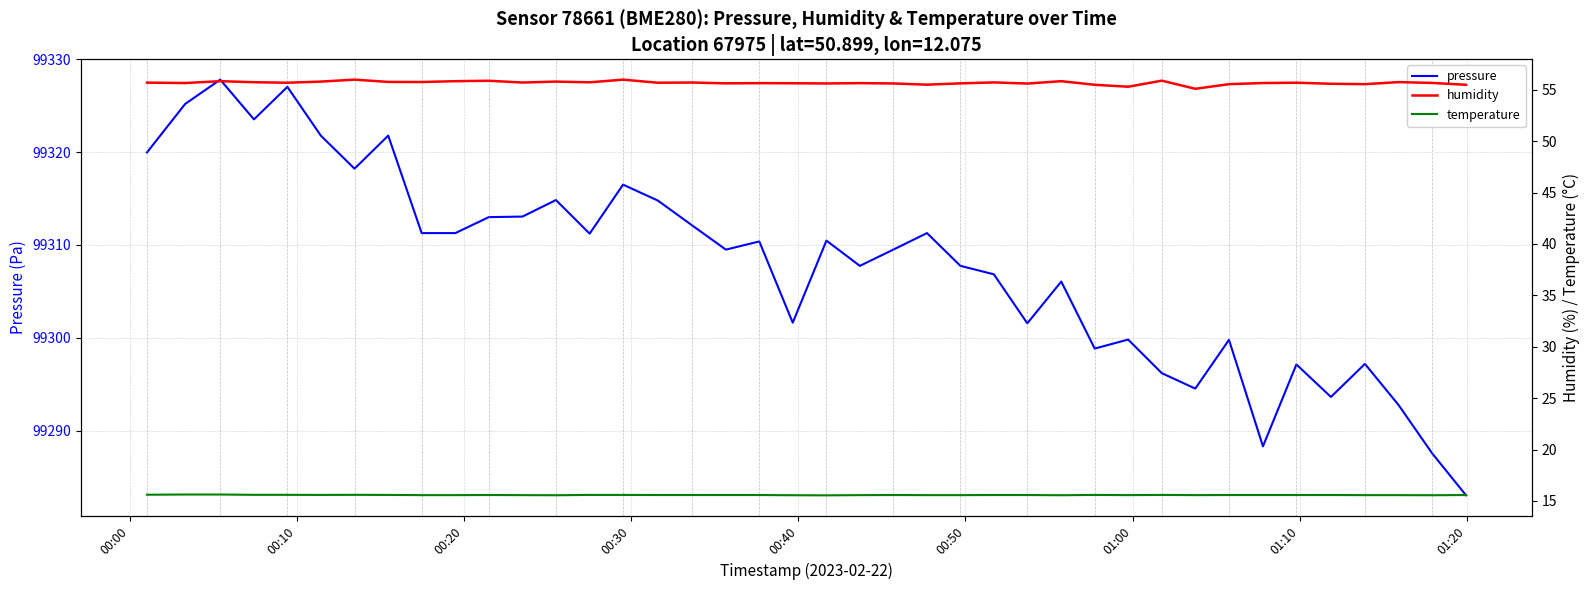

True or false: temperature and humidity cross at least once.

False